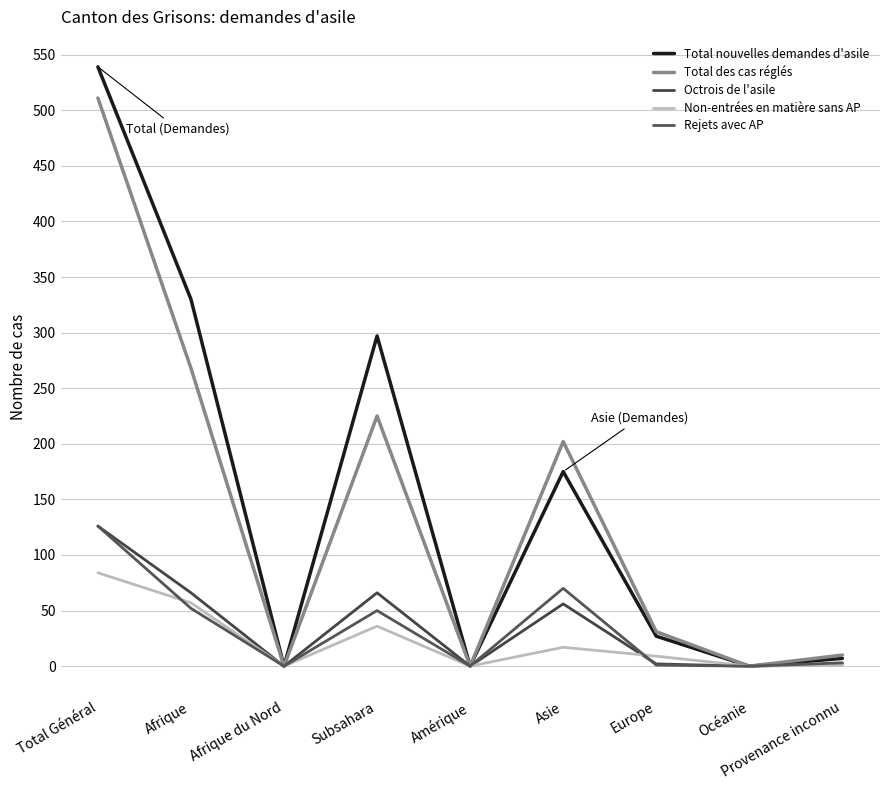

Where is the first local minimum for Octrois de l'asile?

Afrique du Nord